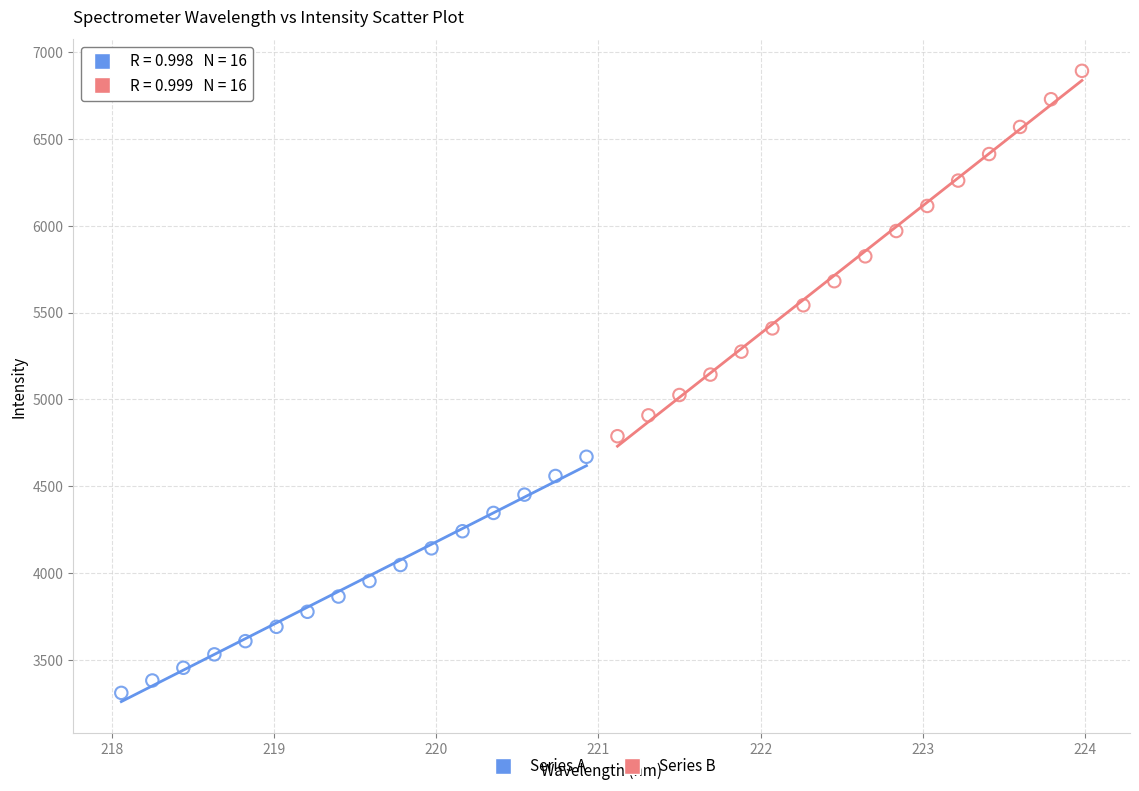

Which series contains the lowest Y value?

Series A